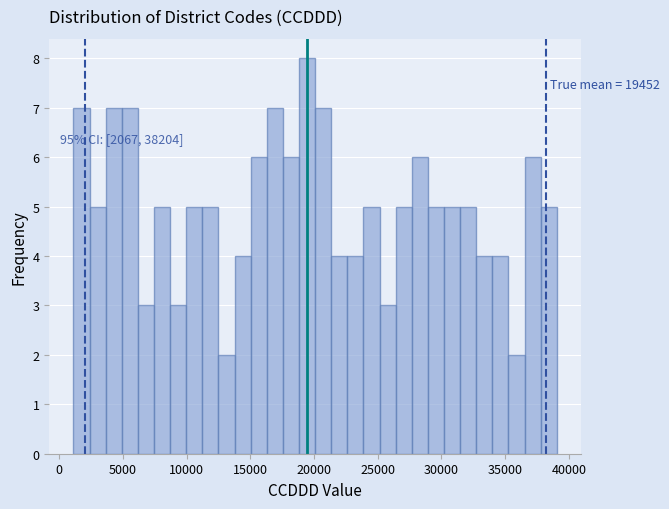

Around what value on the x-axis is the tallest bar? Give the approximate position of its centre, as read against the axis.

19500